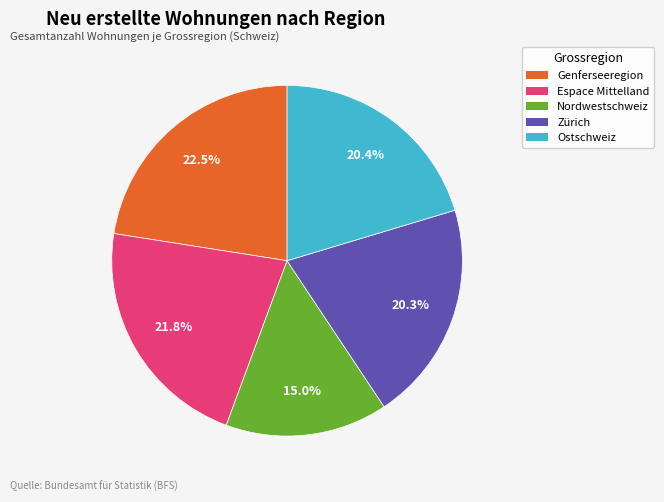

Is there a majority slice in this chart?

No